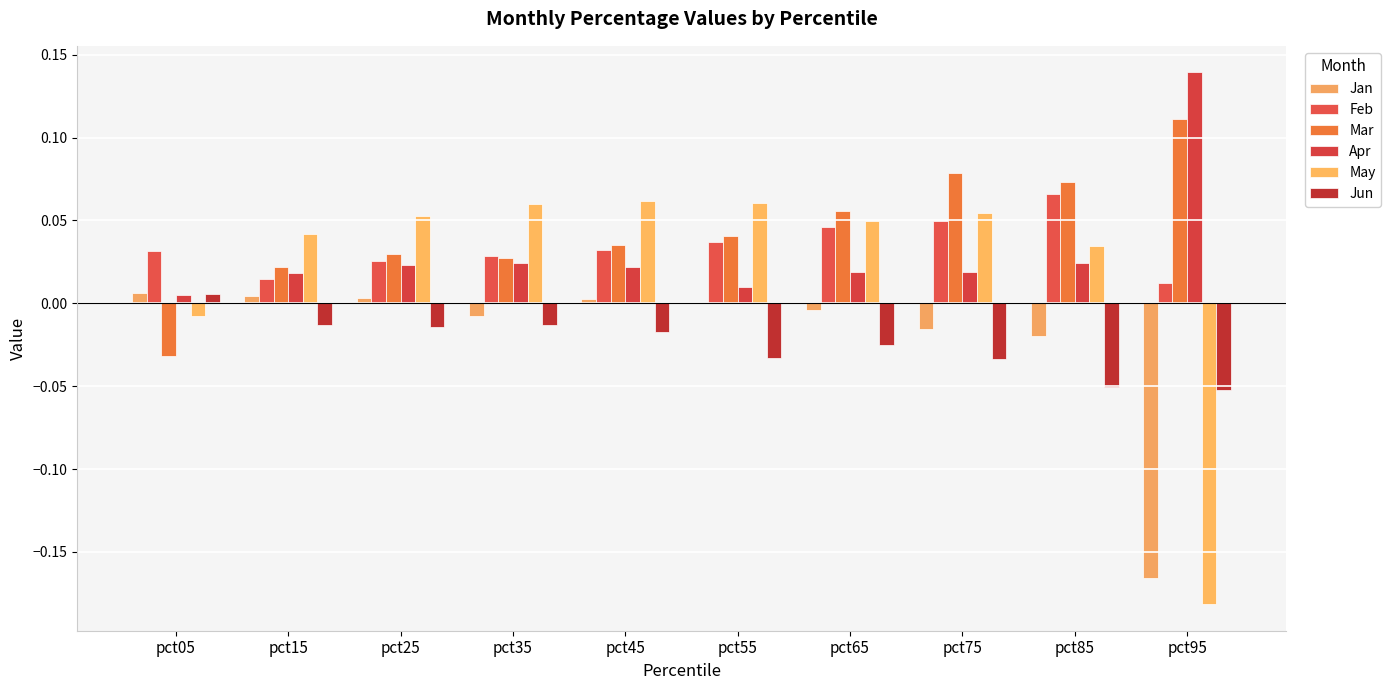

What are all the series names shown in the legend?

Jan, Feb, Mar, Apr, May, Jun